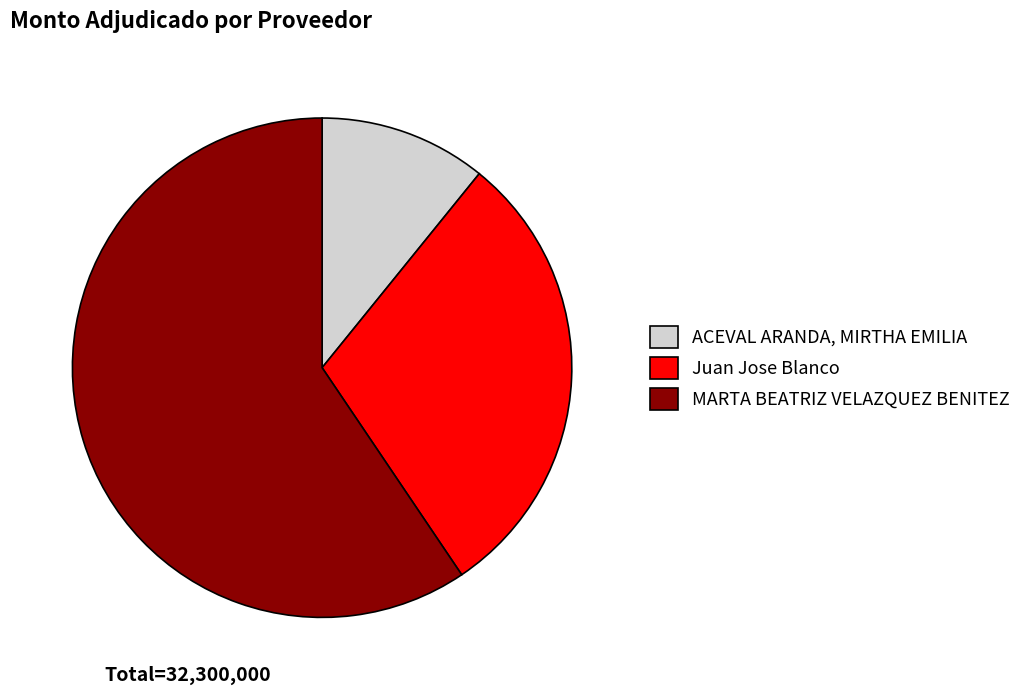

Which has a higher value, Juan Jose Blanco or MARTA BEATRIZ VELAZQUEZ BENITEZ?

MARTA BEATRIZ VELAZQUEZ BENITEZ